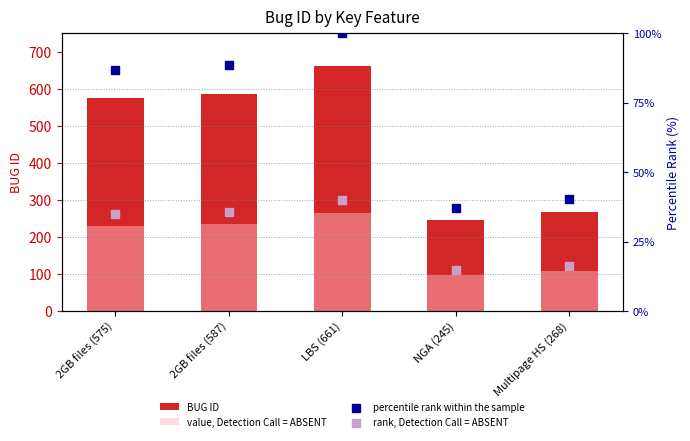

Which series reaches the minimum Y coordinate?

rank, Detection Call = ABSENT